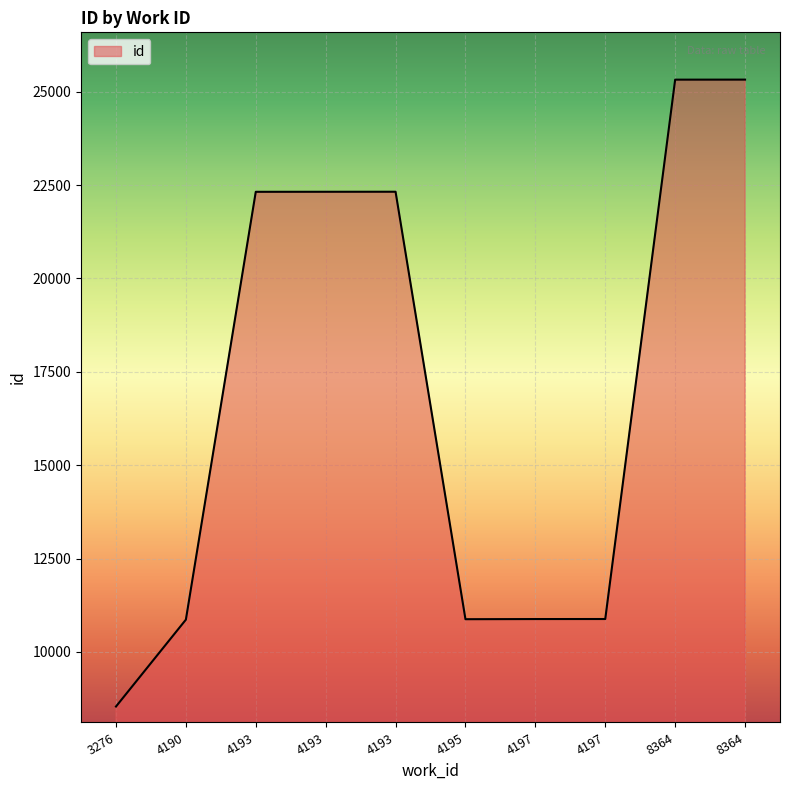

How many lines are shown in the chart?

1